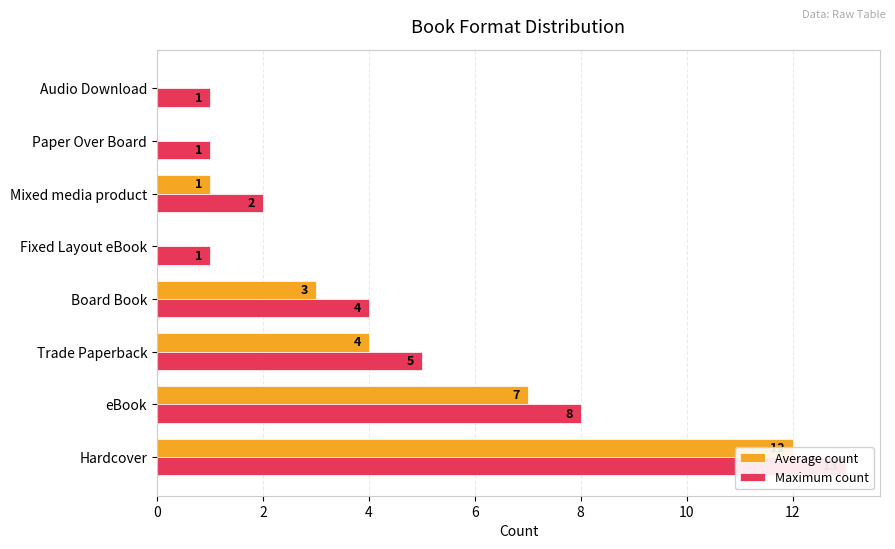

What is the difference between the Average count values at Trade Paperback and Board Book?

1